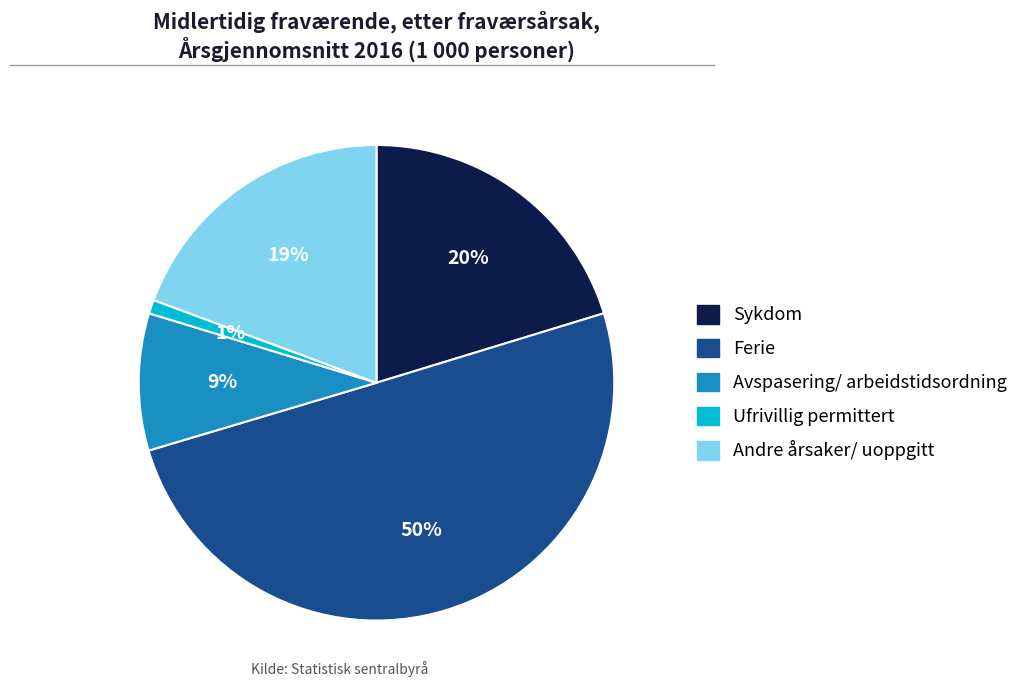

The Ufrivillig permittert slice represents 1% of the pie. True or false?

True